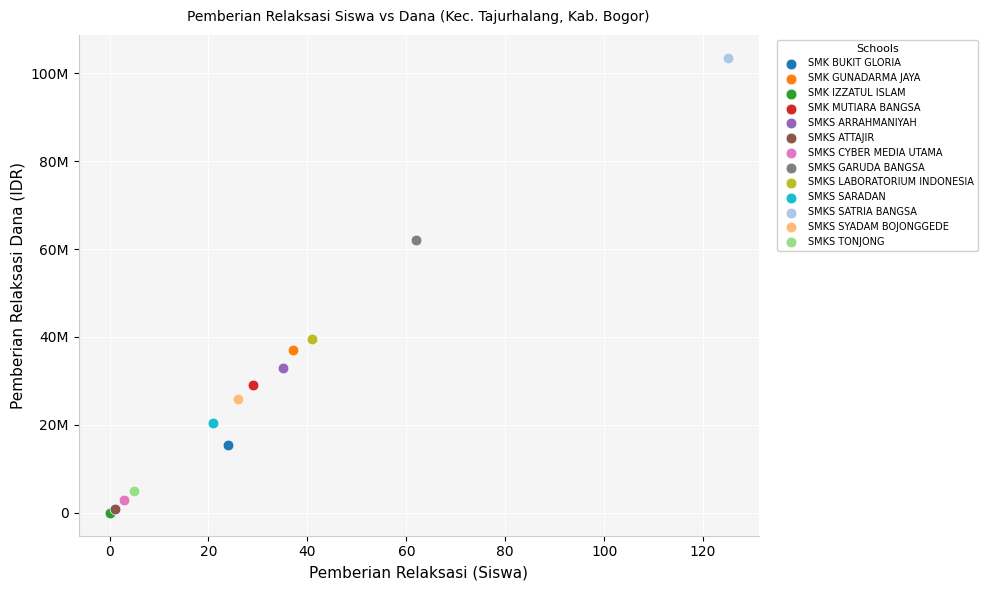

Which series contains the lowest Y value?

SMK IZZATUL ISLAM